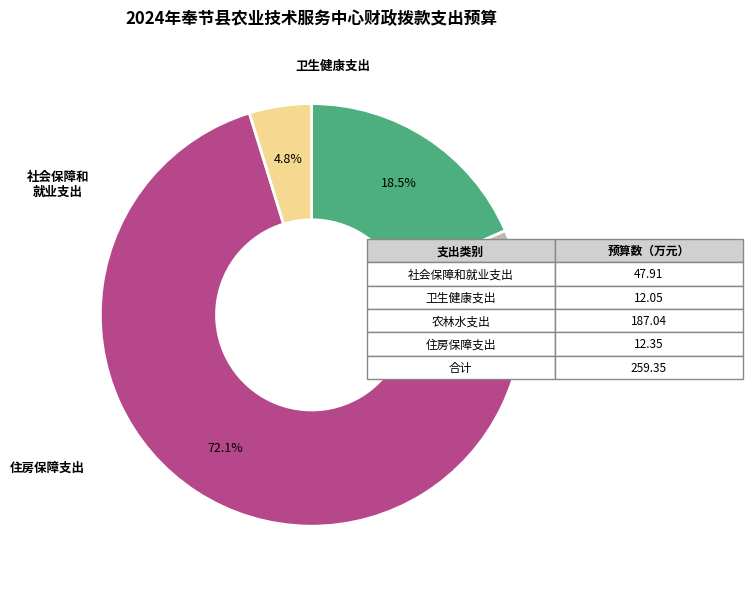

Is it true that 卫生健康支出 is 5% of the pie?

True